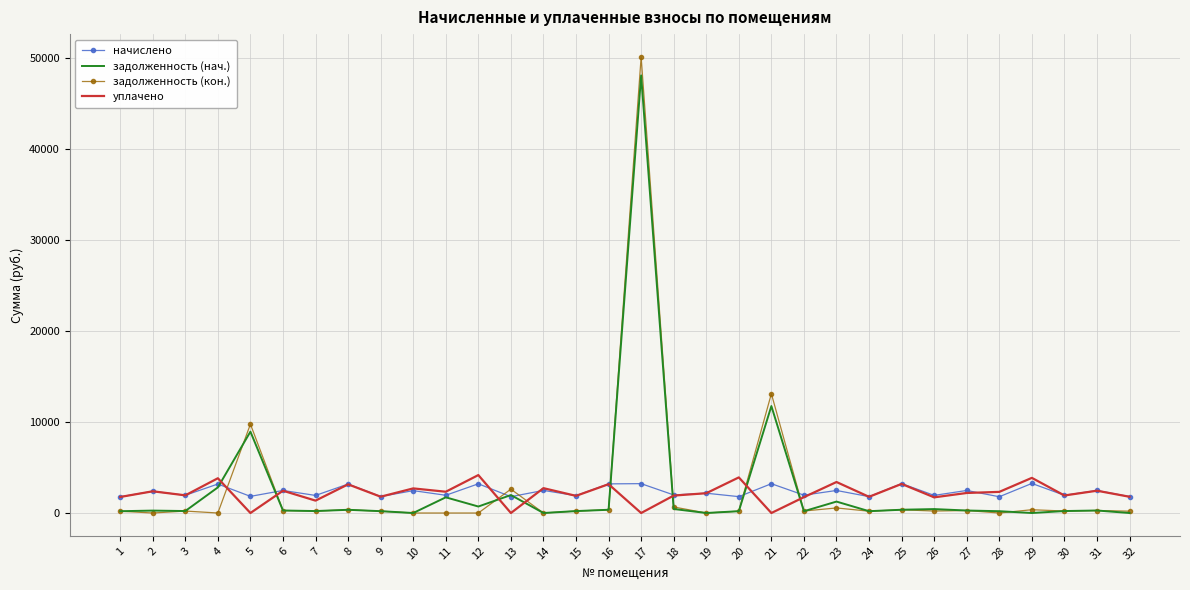

The value of задолженность (нач.) at 30 is 216.4. True or false?

True